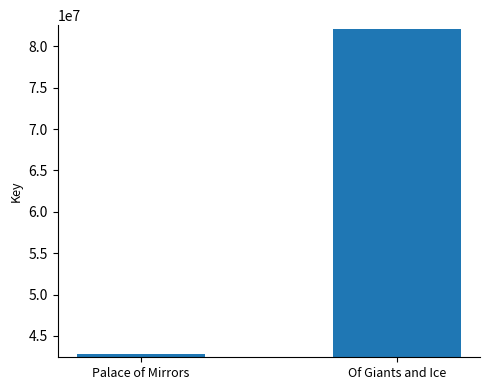

Reading left to right, what are all the values shown in this chart?

Palace of Mirrors=42850174	Of Giants and Ice=82143673